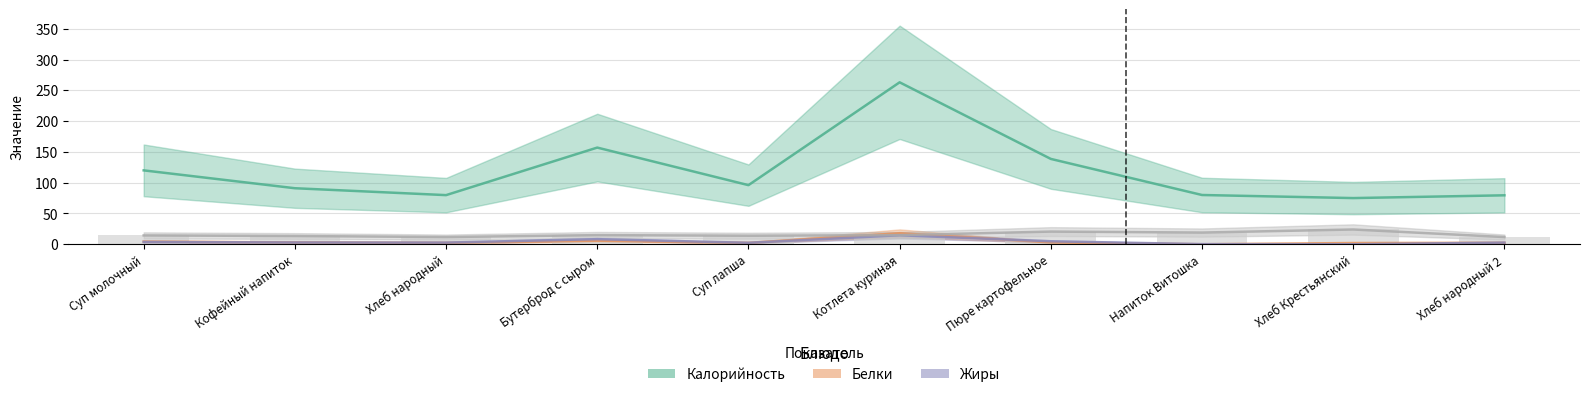

Which series has the largest range (max minus min)?

Калорийность